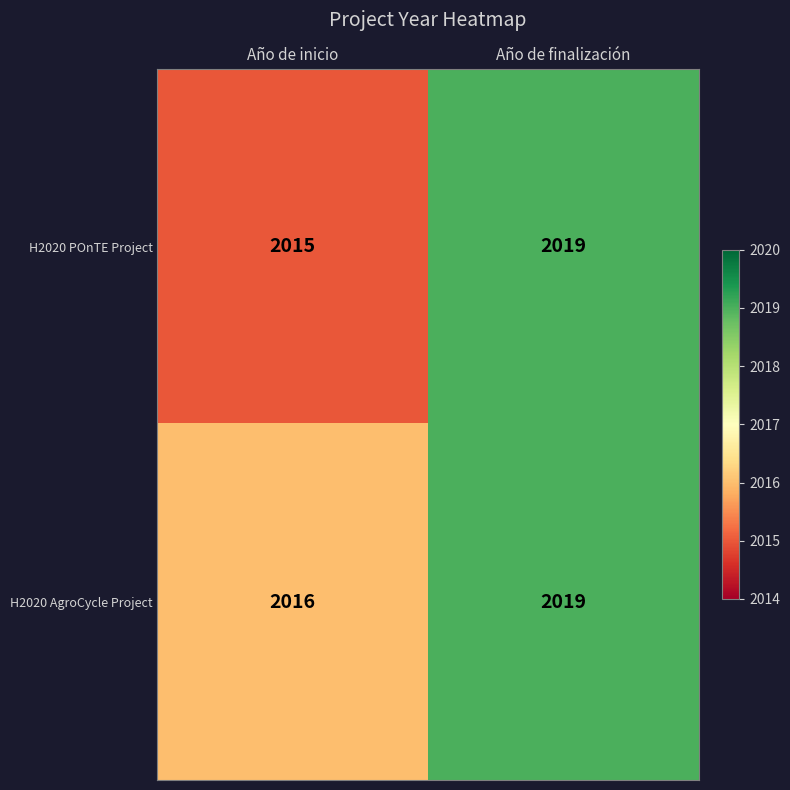

Reading right to left, list all the values displayed in this chart.

H2020 POnTE Project: Año de finalización=2019	Año de inicio=2015
H2020 AgroCycle Project: Año de finalización=2019	Año de inicio=2016